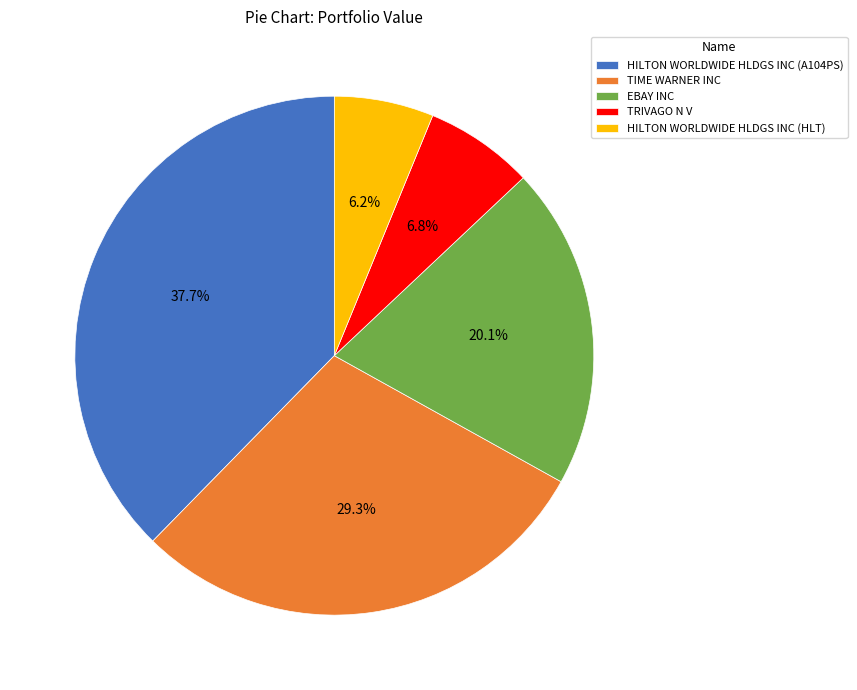

To the nearest percent, what is the combined percentage of EBAY INC and TIME WARNER INC?

49%